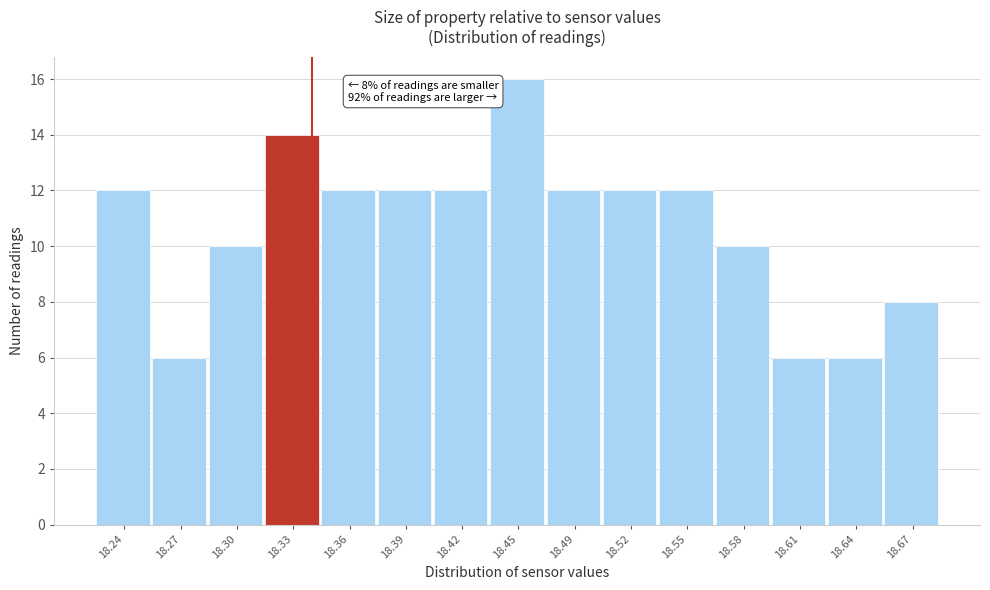

Over which range of the x-axis is the bar tallest?

18.440 to 18.470